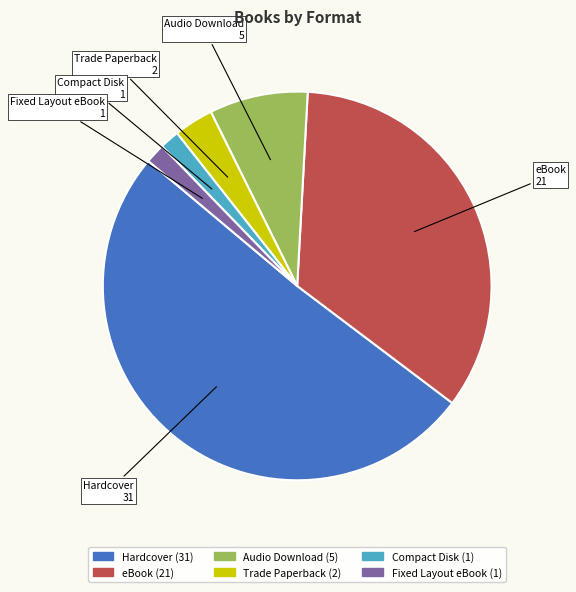

Combined, do Fixed Layout eBook and Compact Disk account for over 50%?

No